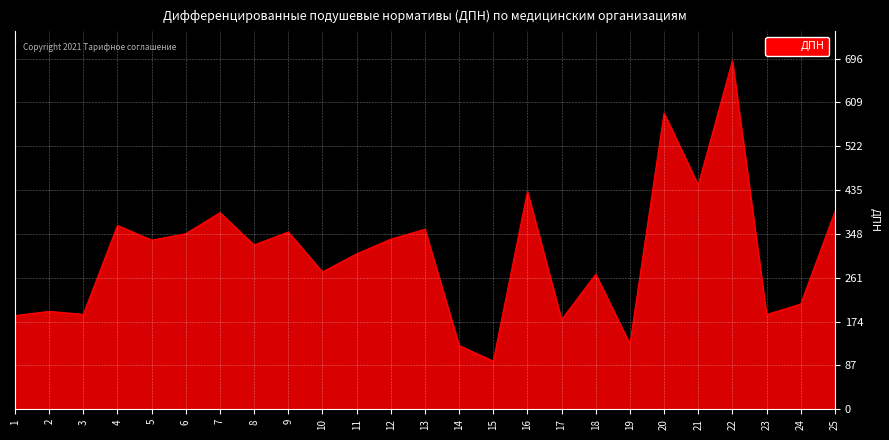

How many categories are shown in the chart?

25